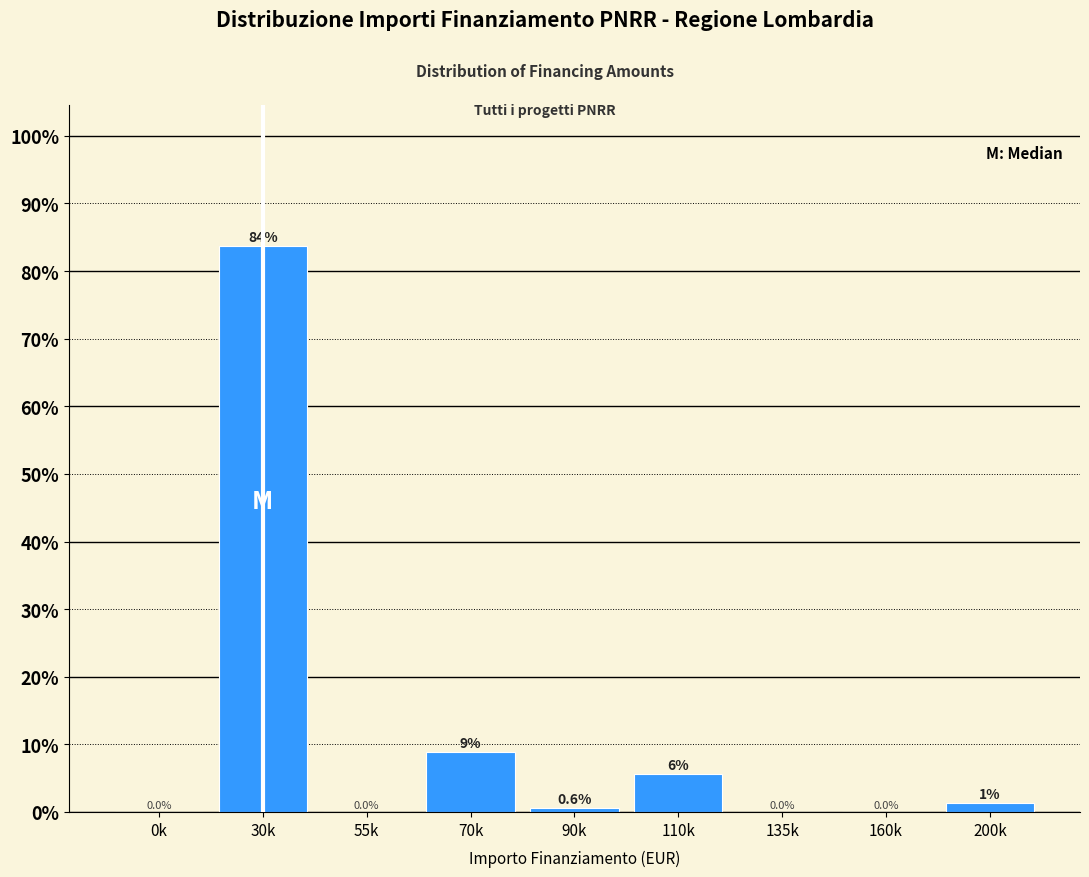

What is the sum of the values at 200k and 90k?

1.9